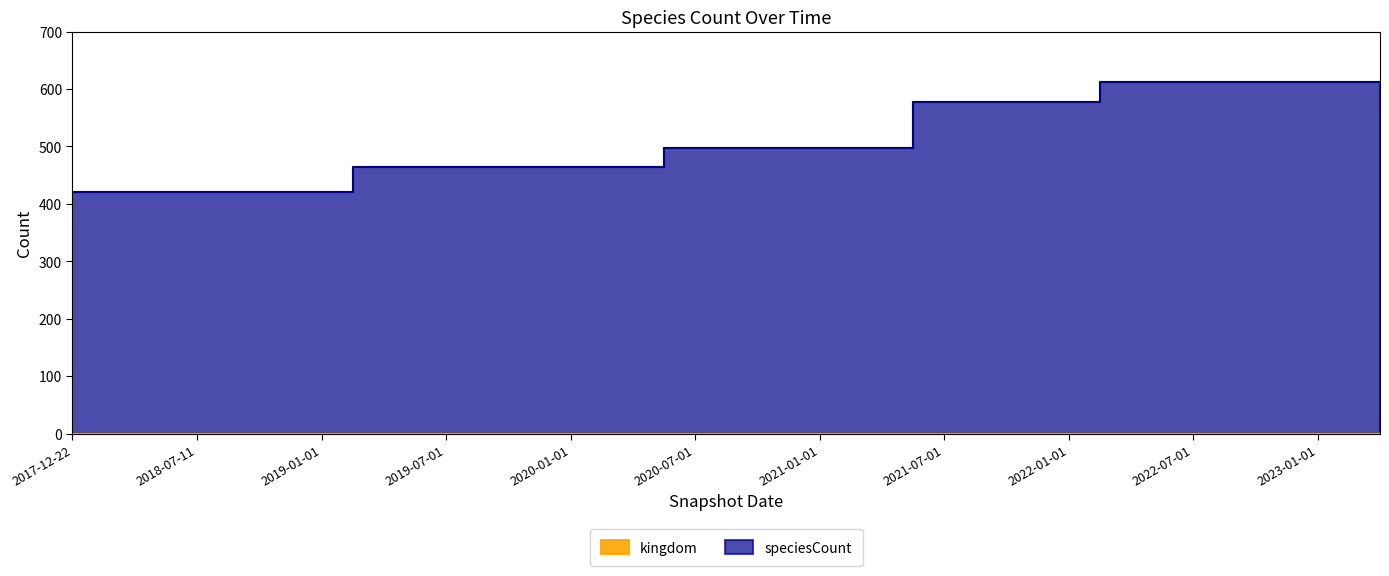

Does the chart have visible grid lines?

No